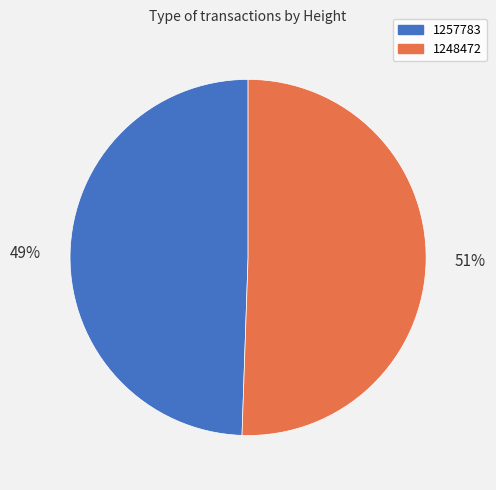

What is the smallest slice in the pie chart?

1257783